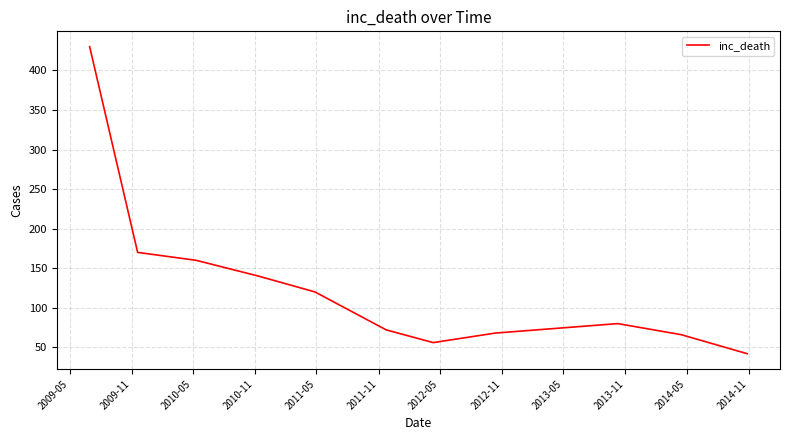

What is the greatest value displayed?

430